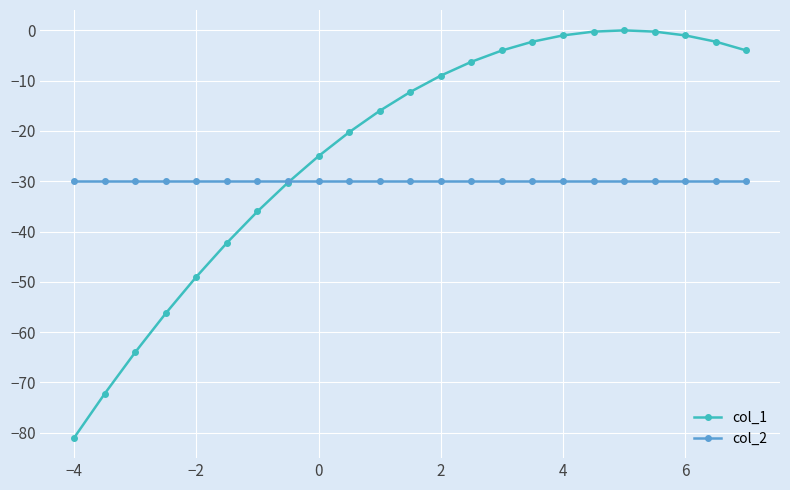

Is this an area chart (filled region under the line)?

No